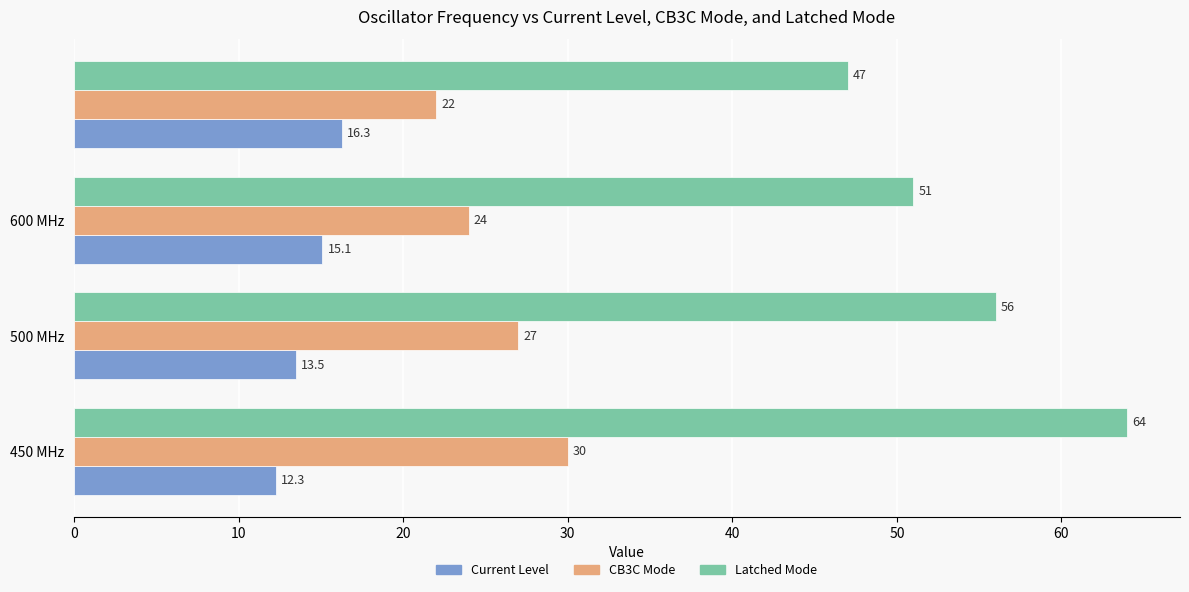

What is the difference between the maximum and minimum values in the Current Level series?

4.0